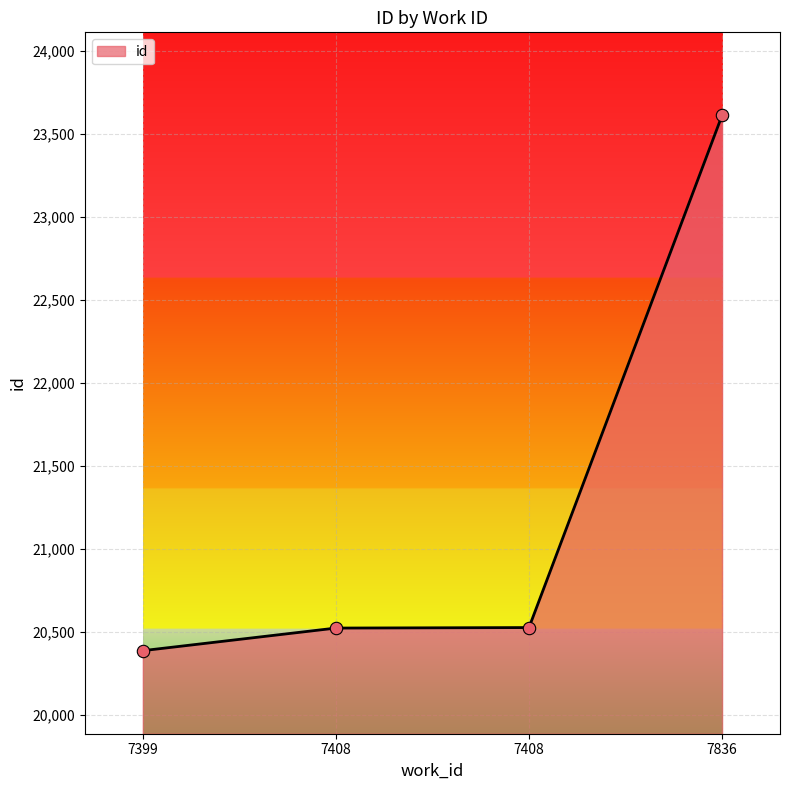

Which has a higher value, 7408 or 7408?

7408